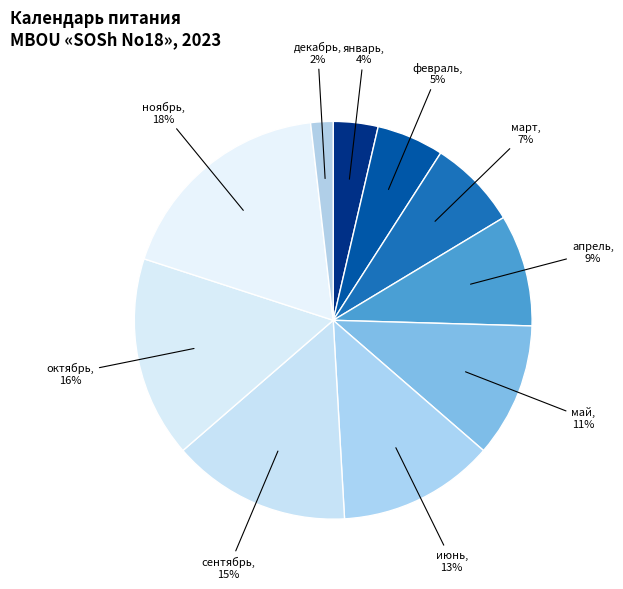

To the nearest percent, what is the difference between the largest and smallest slice percentages?

16%